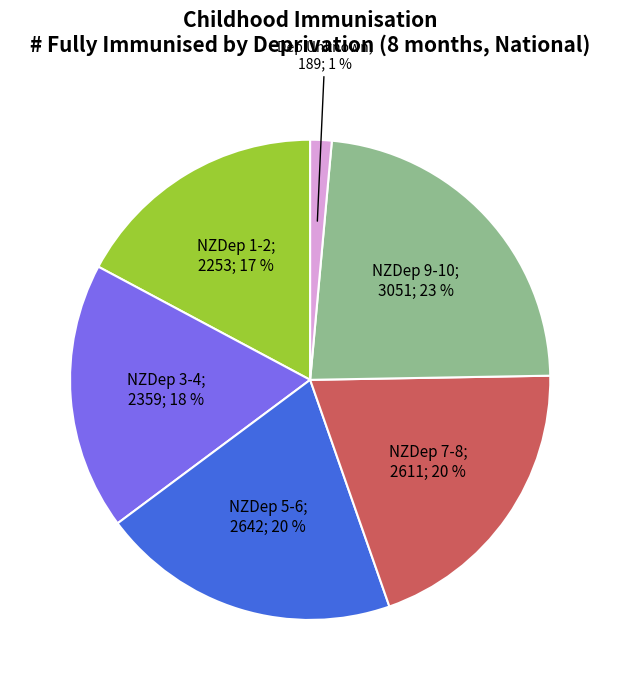

To the nearest percent, what is the difference between the largest and smallest slice percentages?

22%